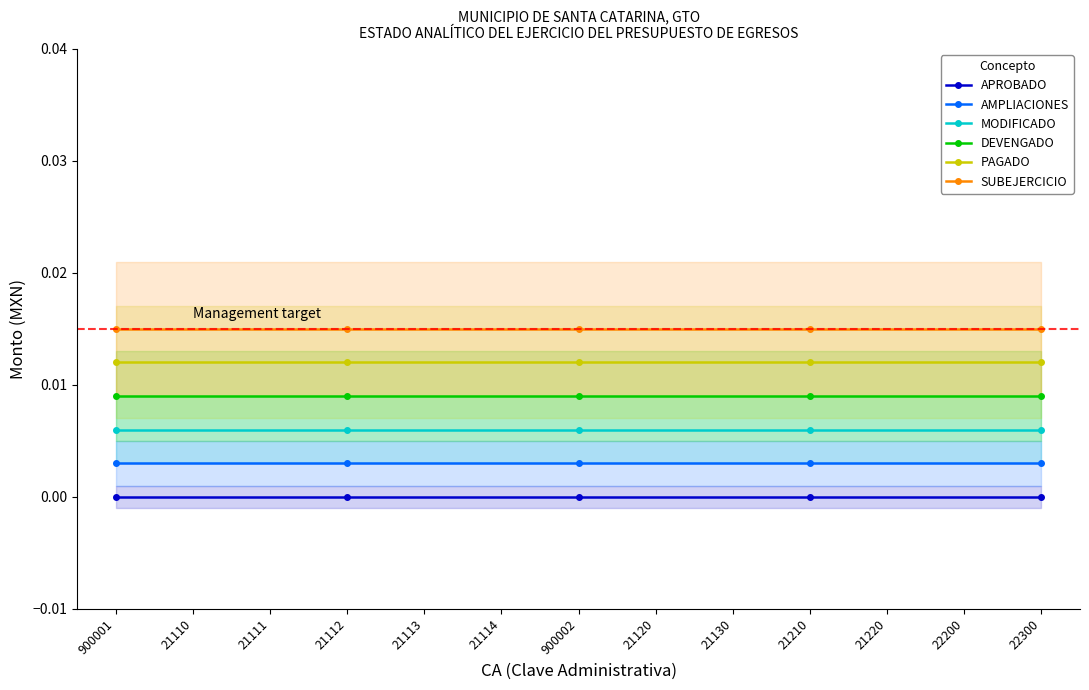

Is the value of MODIFICADO at 21120 greater than the value of APROBADO at 22200?

Yes